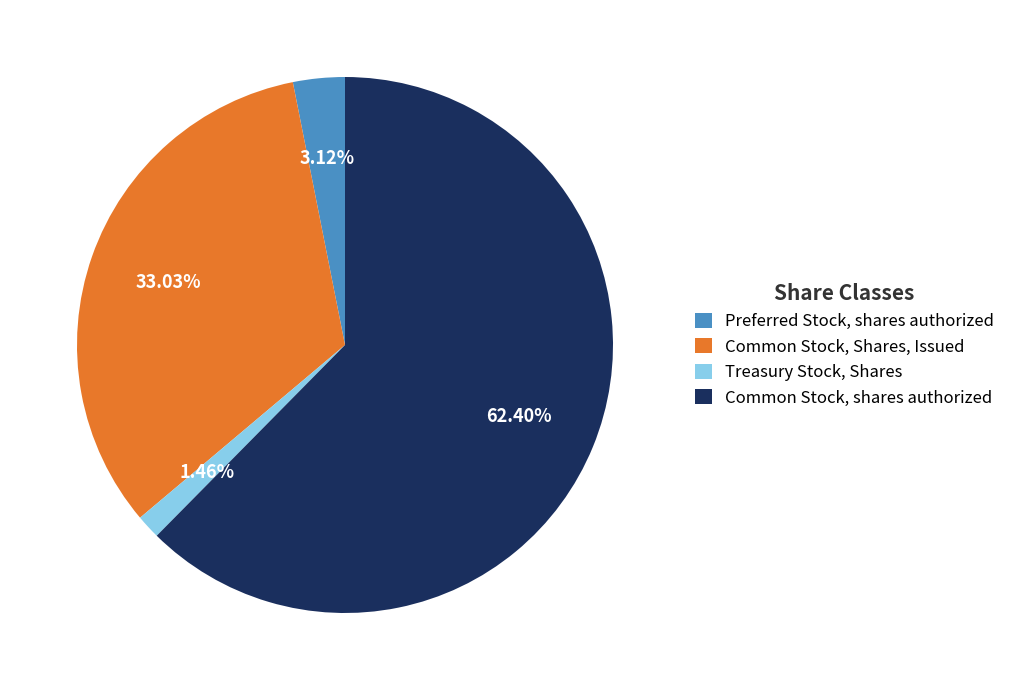

What percentage is NOT represented by Common Stock, shares authorized?

37.6%